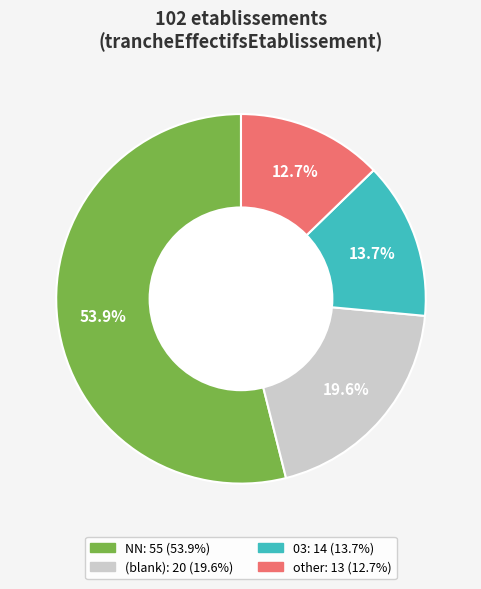

Does any single category account for the majority?

Yes